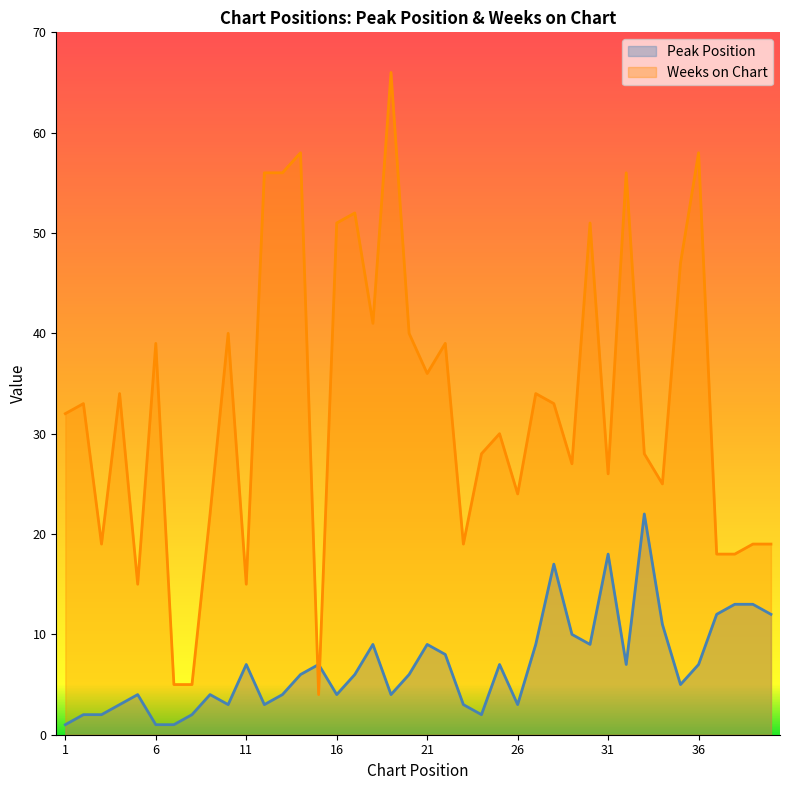

How many series are shown in this chart?

2